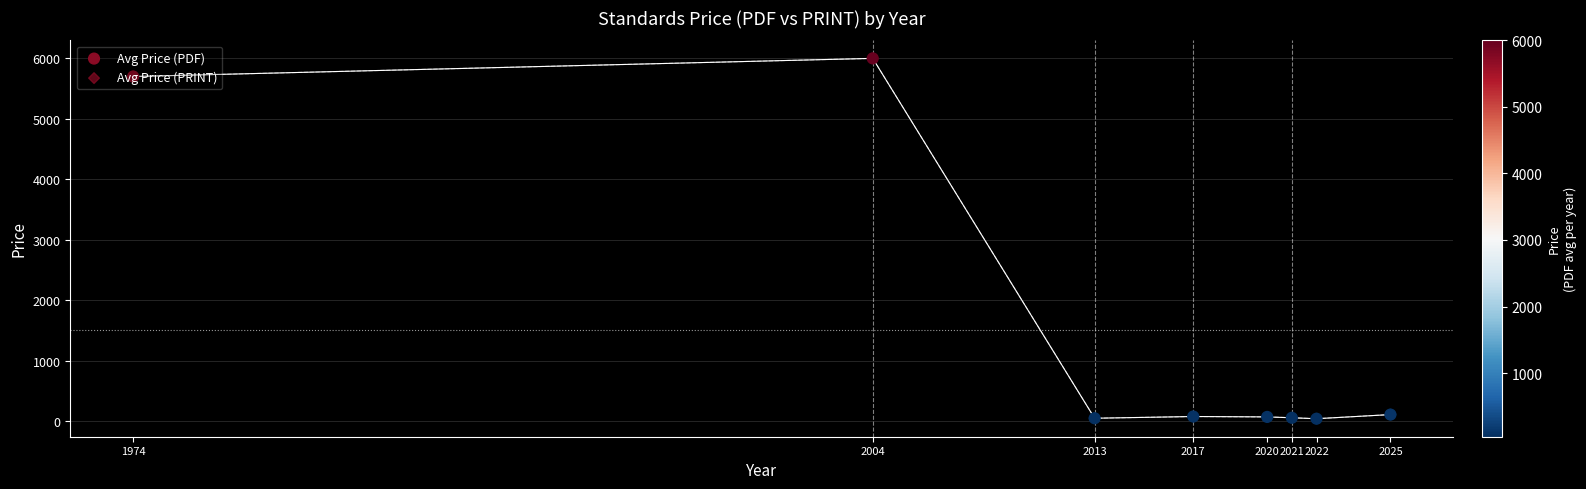

Which series has the widest spread of Y values?

Avg Price (PDF)